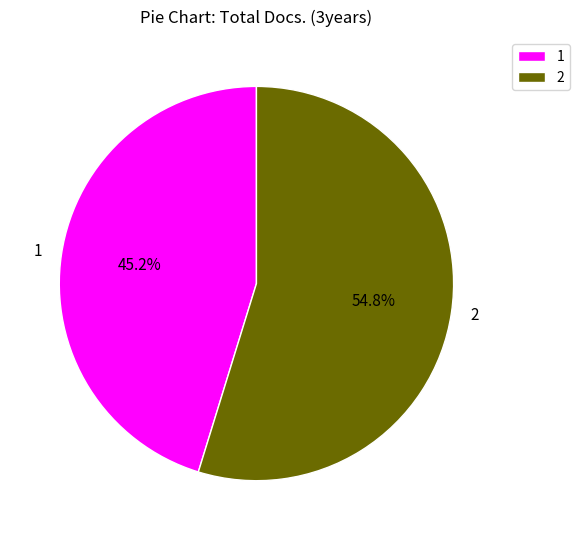

To the nearest percent, what percentage of the pie is 1?

45%